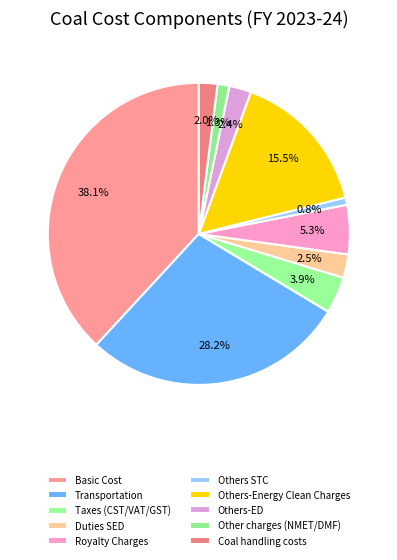

To the nearest percent, what percentage of the pie is Others-ED?

2%